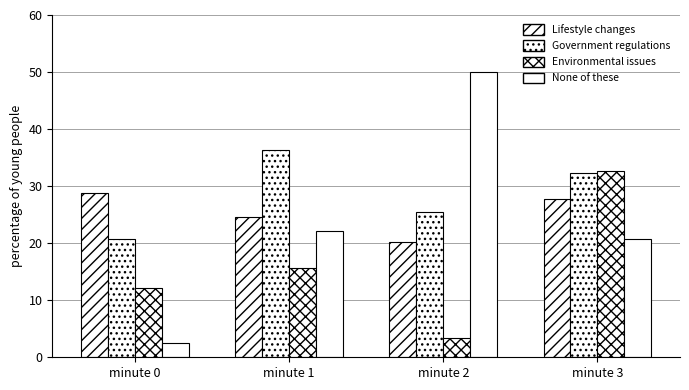

How many data points does each series have?

4